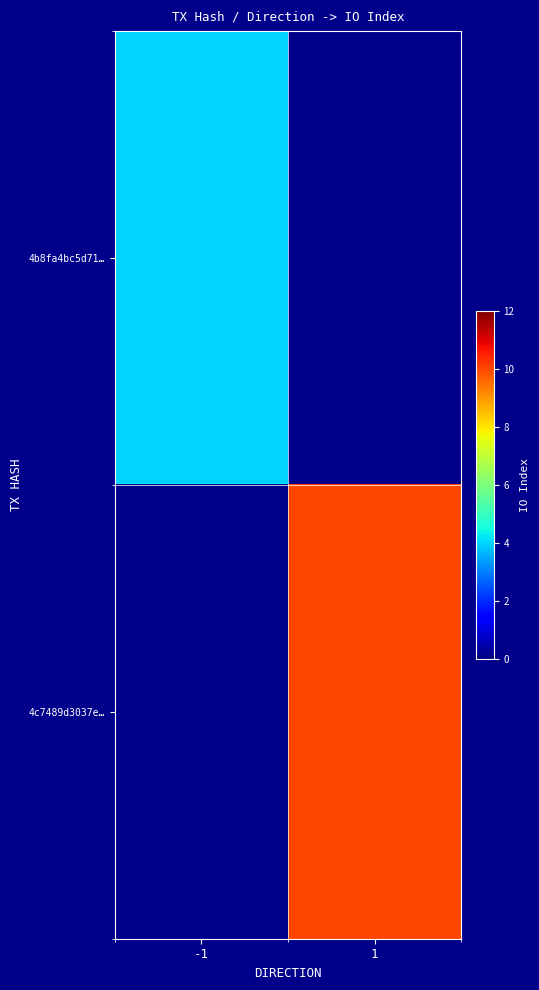

At which label does 4c7489d3037e… reach its minimum?

-1